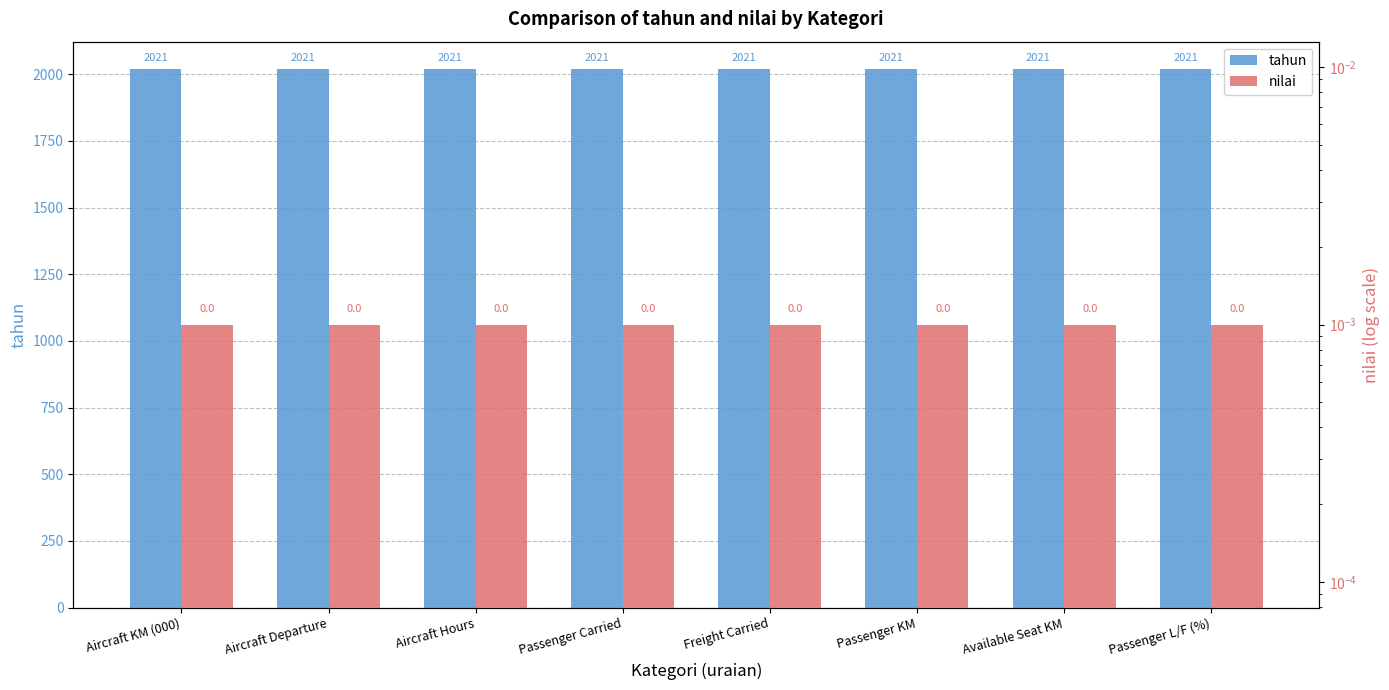

List the series in order of their overall mean, lowest first.

nilai, tahun